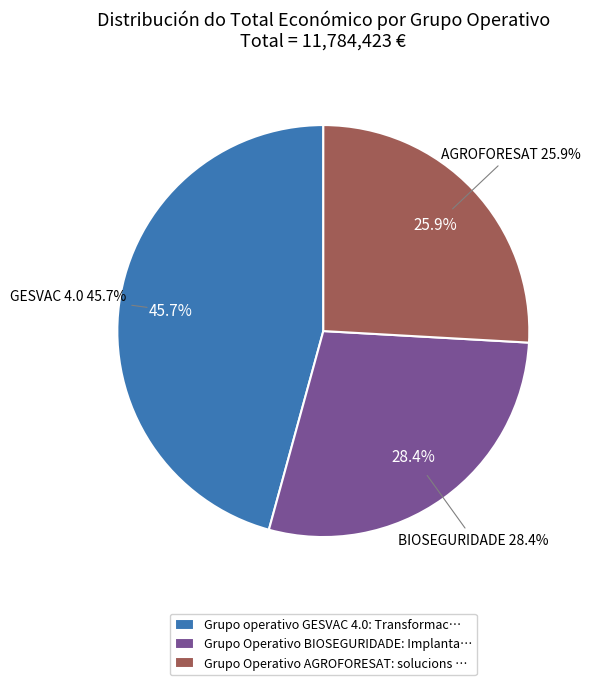

What percentage do Grupo operativo GESVAC 4.0 and Grupo Operativo BIOSEGURIDADE together represent?

74.1%